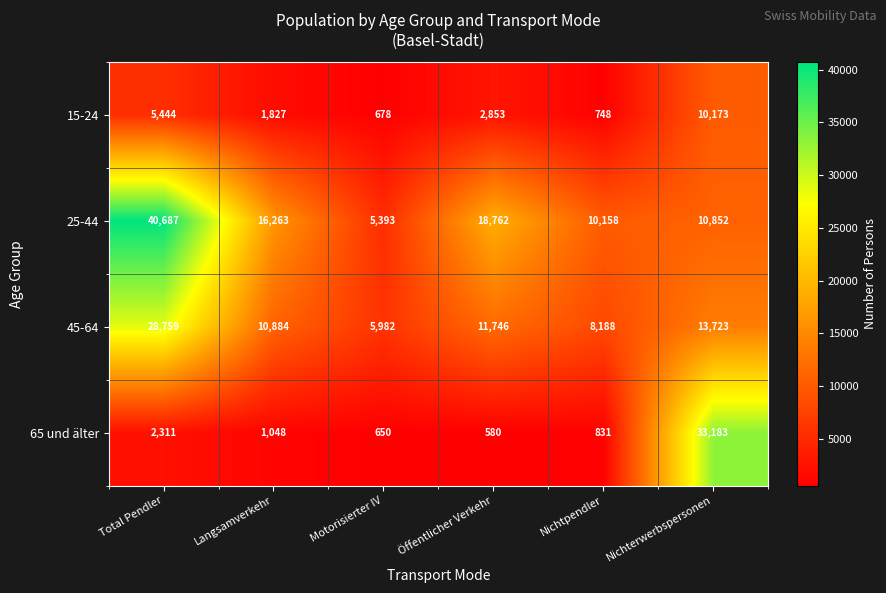

What is the lowest value of the 25-44 series?

5393